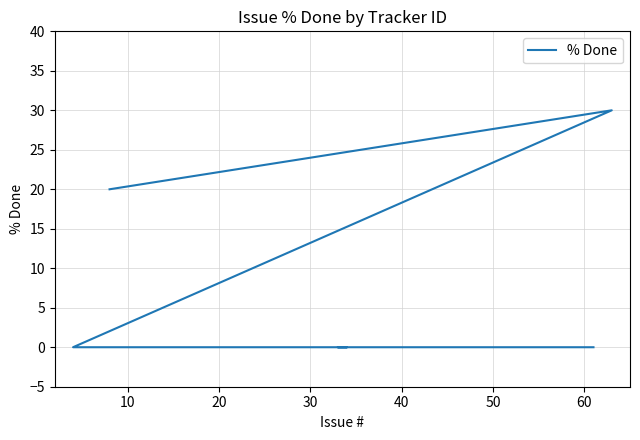

Is it true that the value at 0 is 10?

False